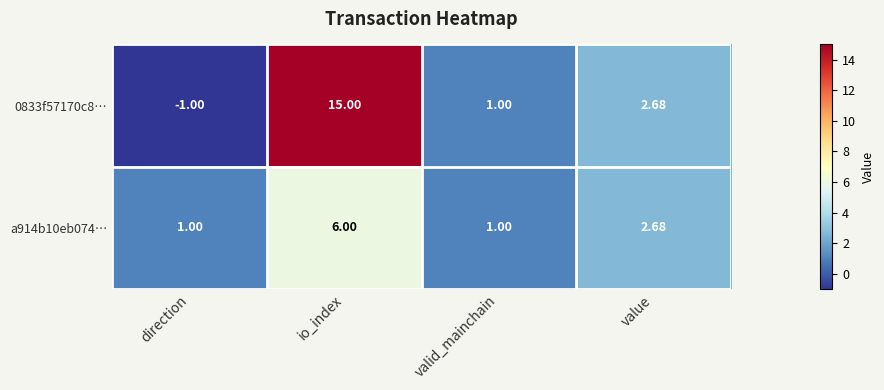

At which label does 0833f57170c8… first exceed 2?

io_index